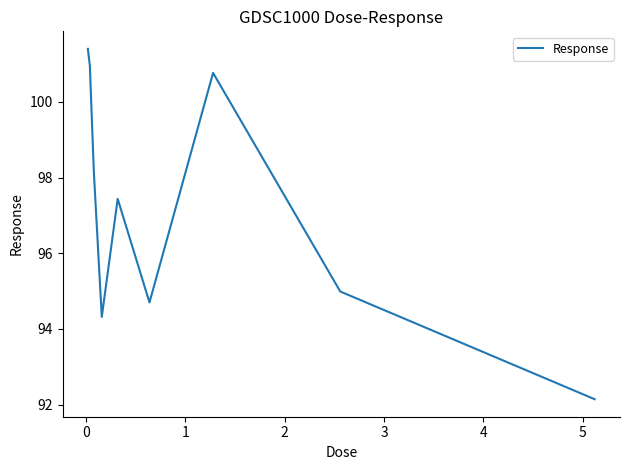

What is the difference between the maximum and minimum values?

9.3